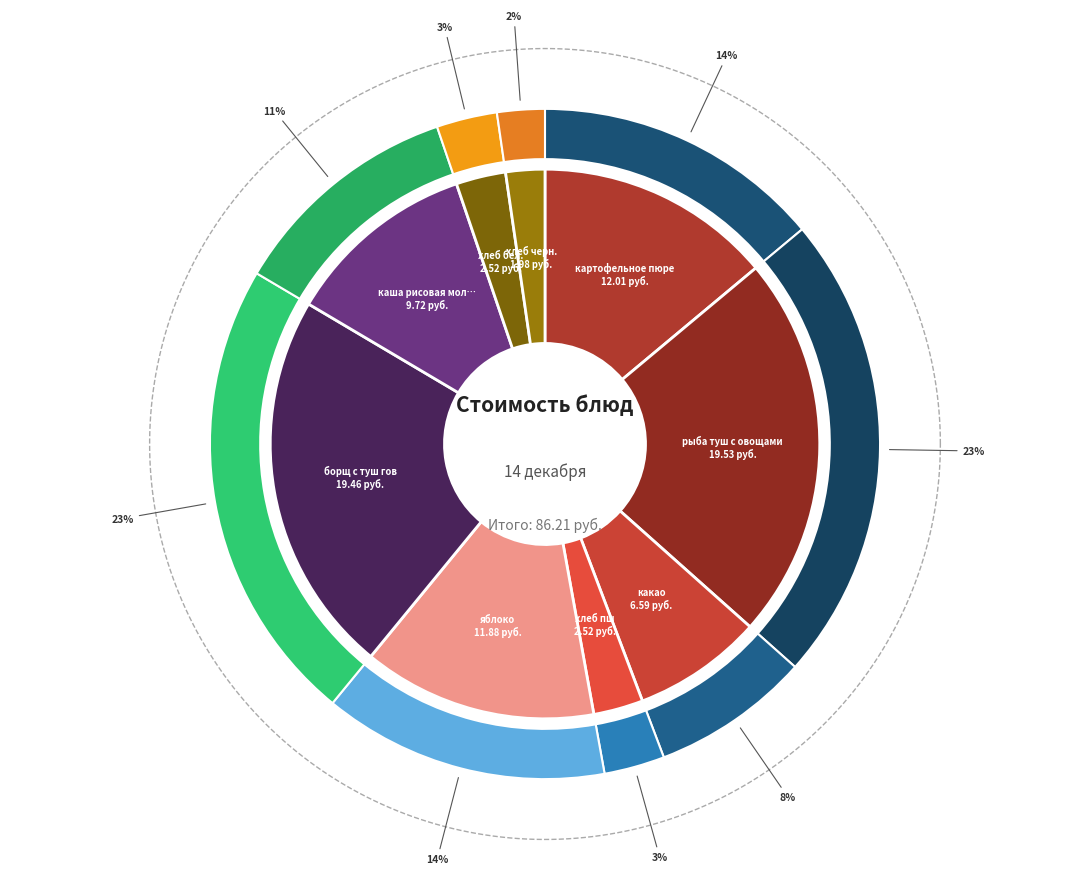

Which slice is the largest?

рыба туш с овощами